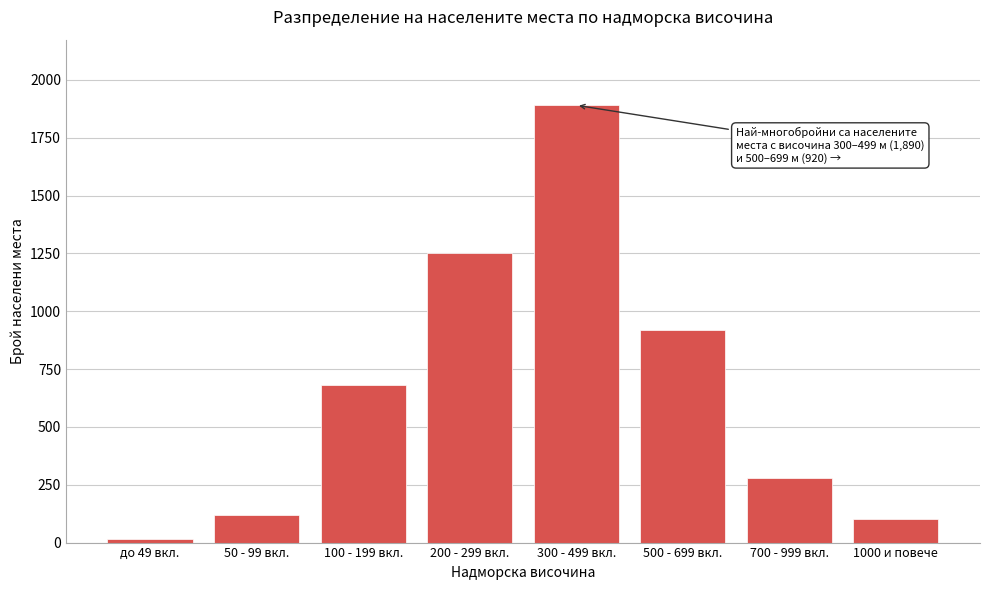

Reading left to right, transcribe all the data shown in this chart.

15	120	680	1250	1890	920	280	104